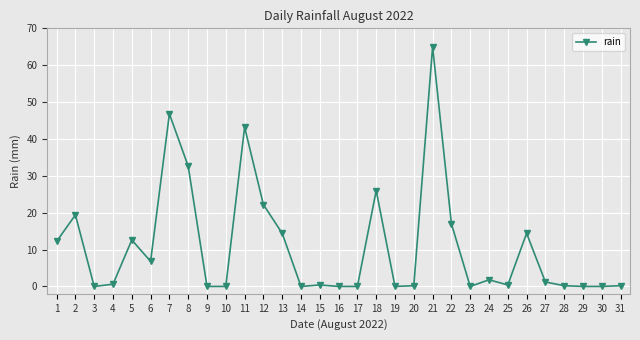

True or false: the data has more than 0 interior local peaks.

True